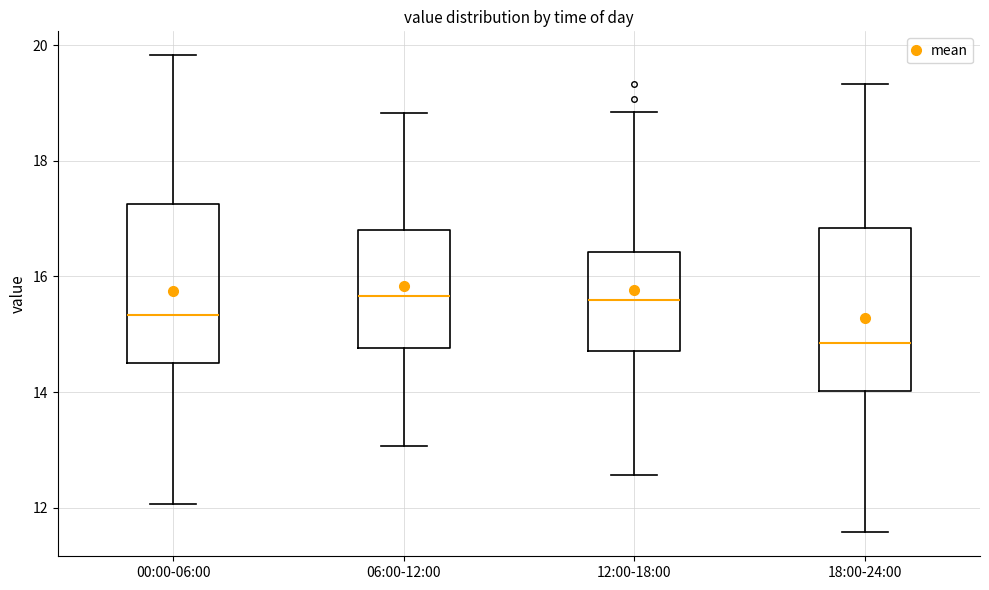

Reading left to right, read every box against the y-axis: the position of its median line, the range the box covers, and the ends of its whiskers. The values are not printed on the chart, so give them approximately, as read against the axis.

00:00-06:00: median 15.4, box 14.4 to 17.2, whiskers 12.0 to 19.8
06:00-12:00: median 15.6, box 14.8 to 16.8, whiskers 13.0 to 18.8
12:00-18:00: median 15.6, box 14.8 to 16.4, whiskers 12.6 to 18.8
18:00-24:00: median 14.8, box 14.0 to 16.8, whiskers 11.6 to 19.4